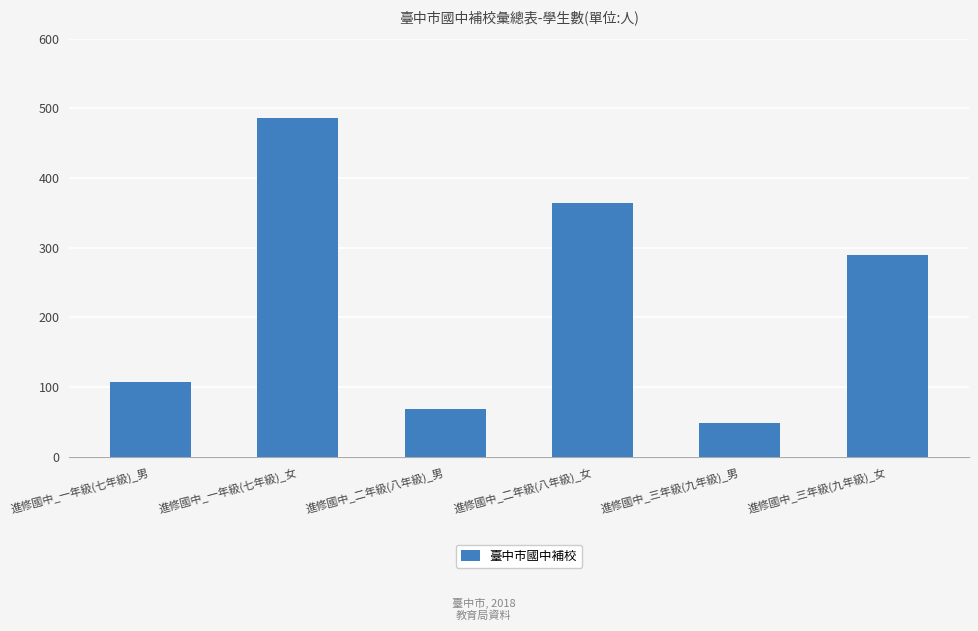

Reading right to left, transcribe all the data shown in this chart.

進修國中_三年級(九年級)_女=289	進修國中_三年級(九年級)_男=49	進修國中_二年級(八年級)_女=364	進修國中_二年級(八年級)_男=69	進修國中_一年級(七年級)_女=486	進修國中_一年級(七年級)_男=108